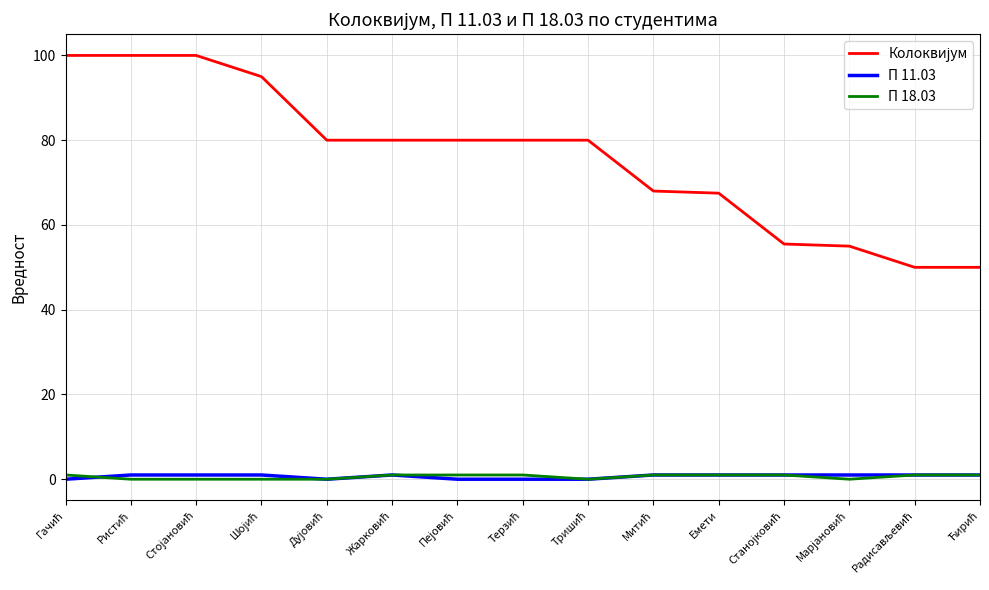

Which series has the largest total across all categories?

Колоквијум